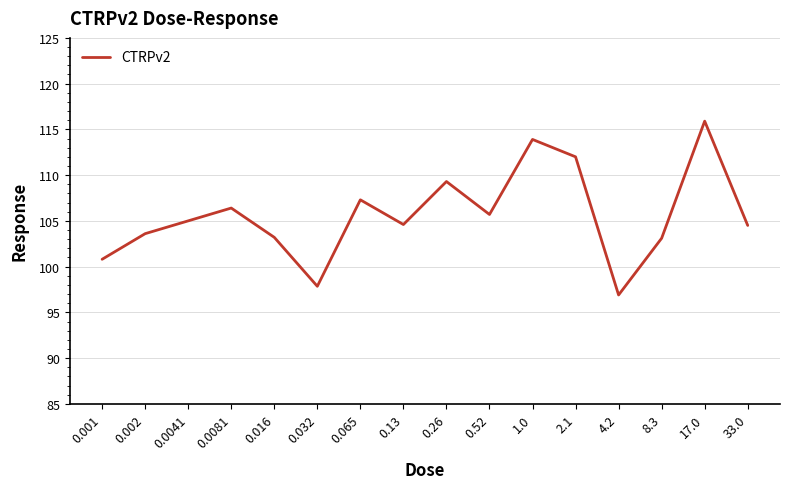

What position from the left is 0.0041?

3